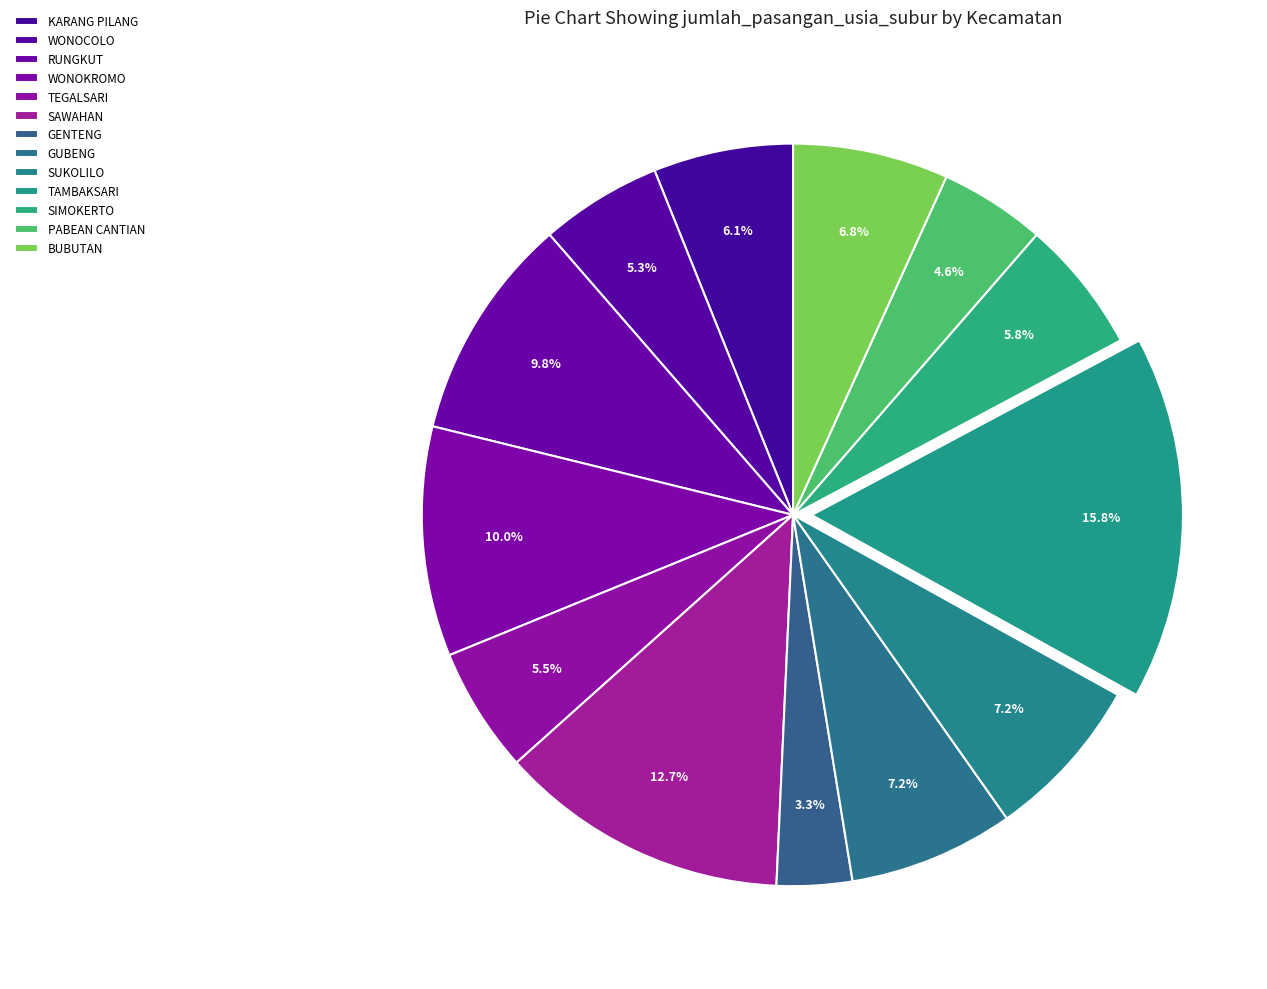

Is there a majority slice in this chart?

No